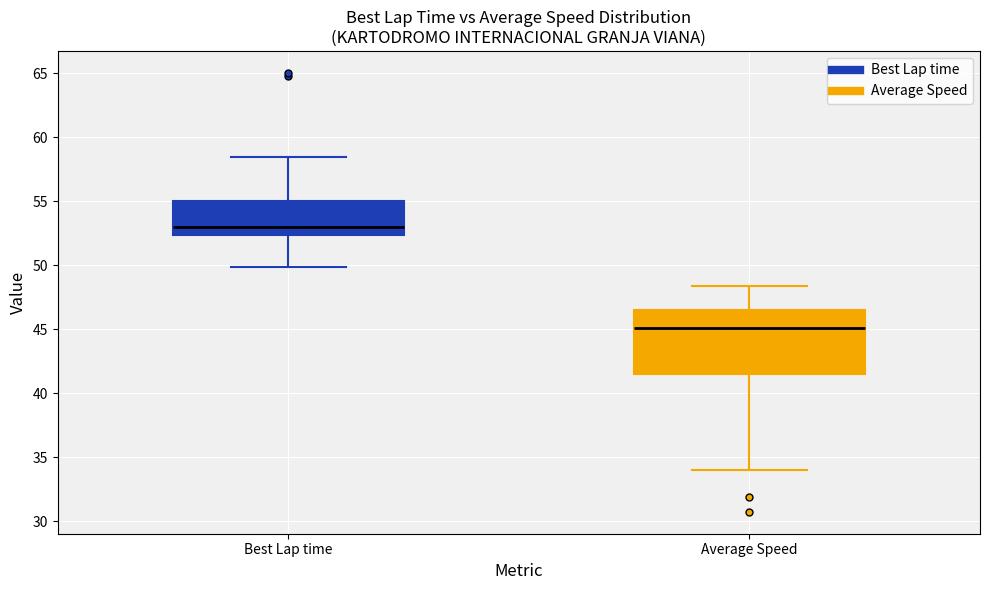

Reading left to right, transcribe this box plot: for each box, give where its median line is, the range the box spans, and where its two whiskers end, as read against the y-axis. The values are not printed on the chart, so give them approximately, as read against the axis.

Best Lap time: median 53.0, box 52.5 to 55.0, whiskers 50.0 to 58.5
Average Speed: median 45.0, box 41.5 to 46.5, whiskers 34.0 to 48.5